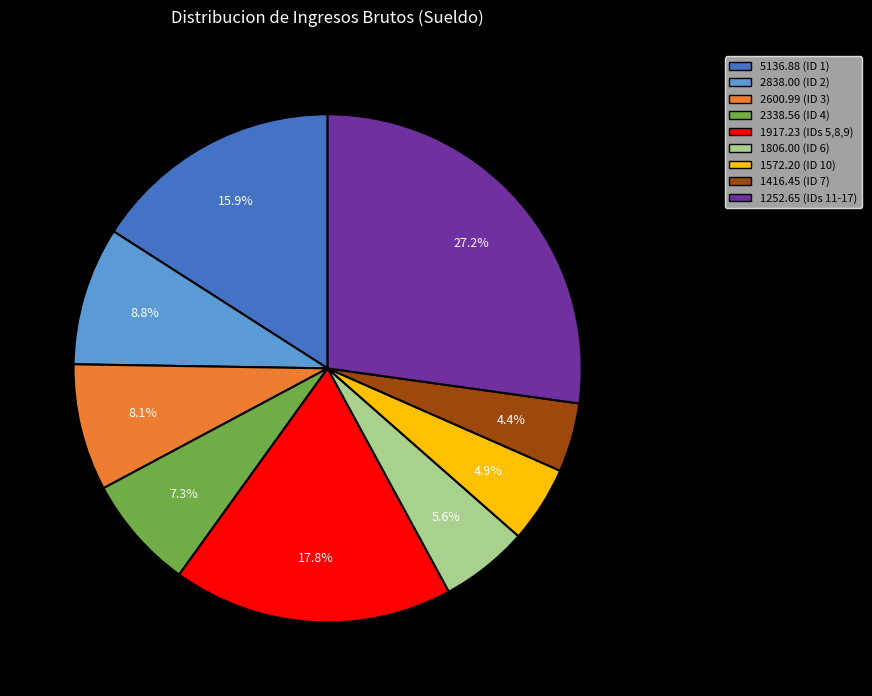

Does any single category account for the majority?

No